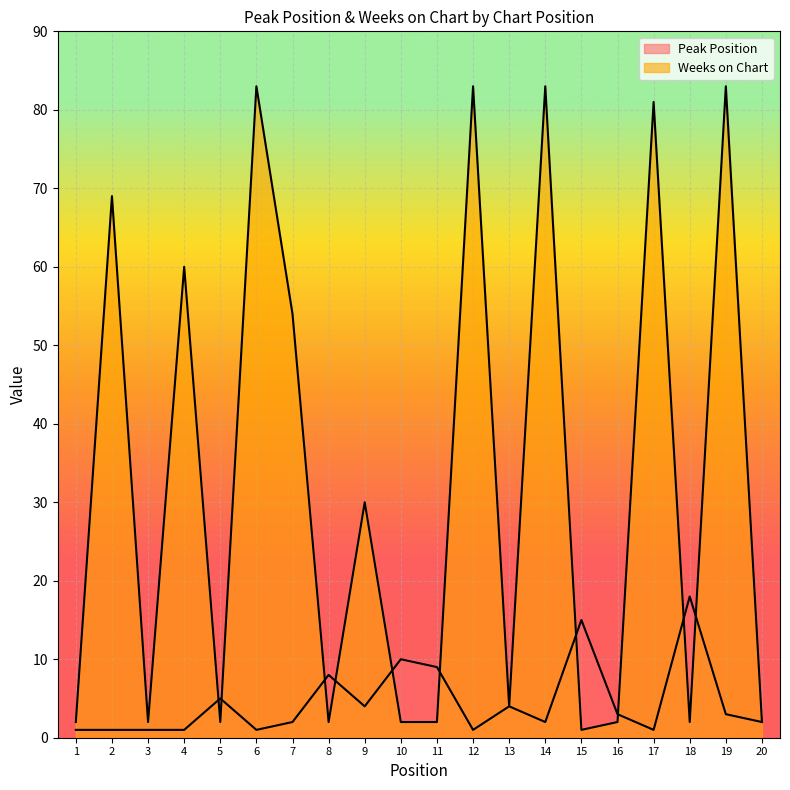

What is the value of the Peak Position point at the 18th from the left?

18